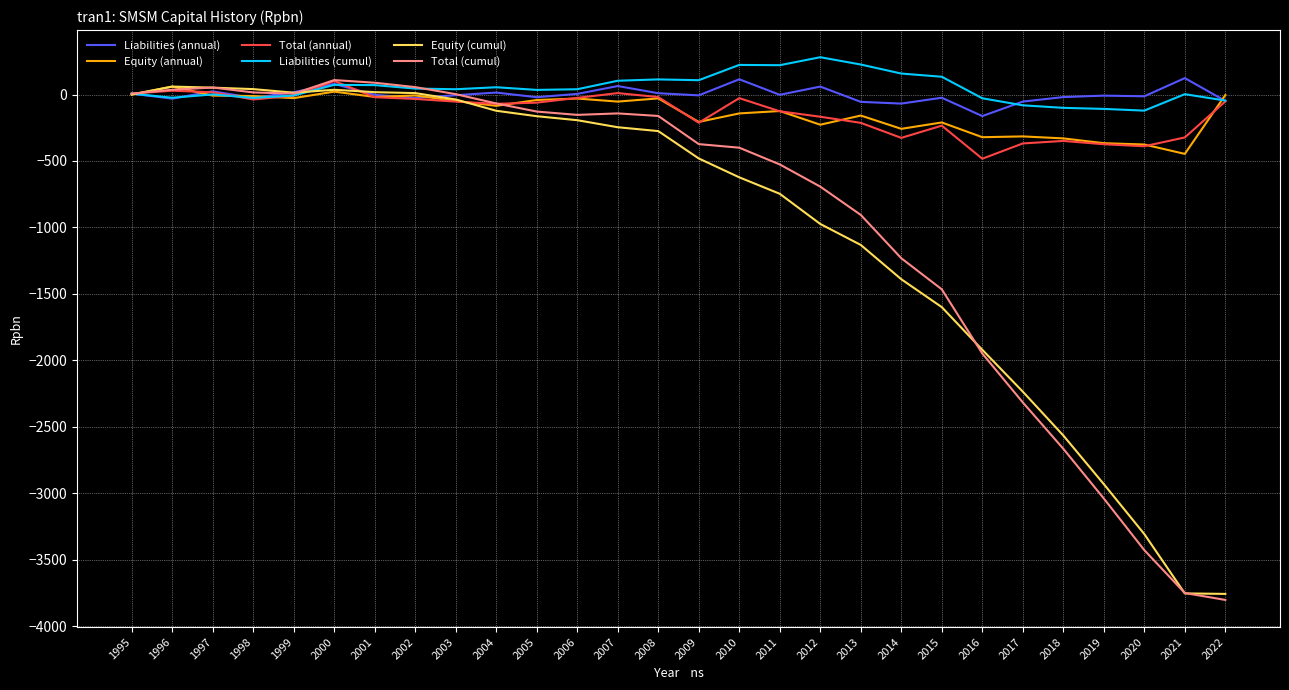

What is the lowest value of the Equity (annual) series?

-446.6